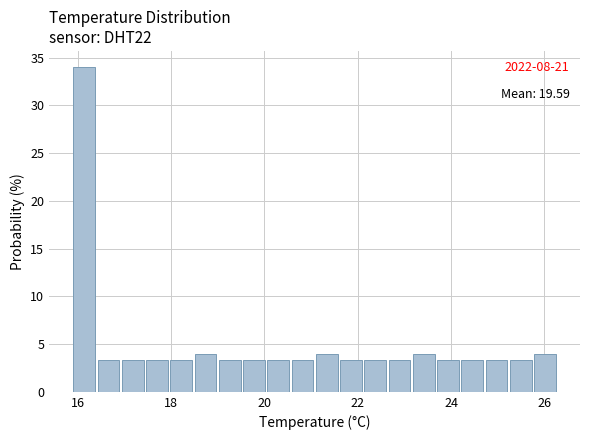

Read against the x-axis, roughly where is the centre of the tallest bar?

16.2